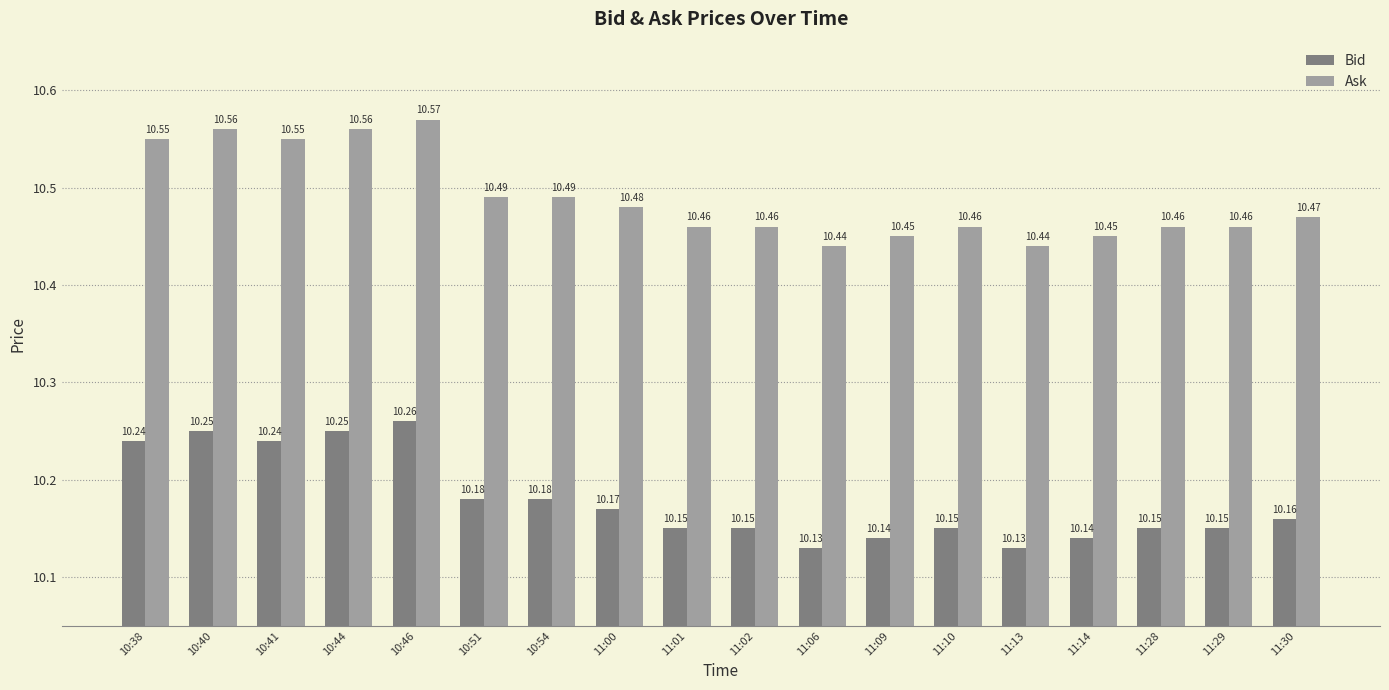

What is the difference between the maximum and minimum values in the Bid series?

0.1